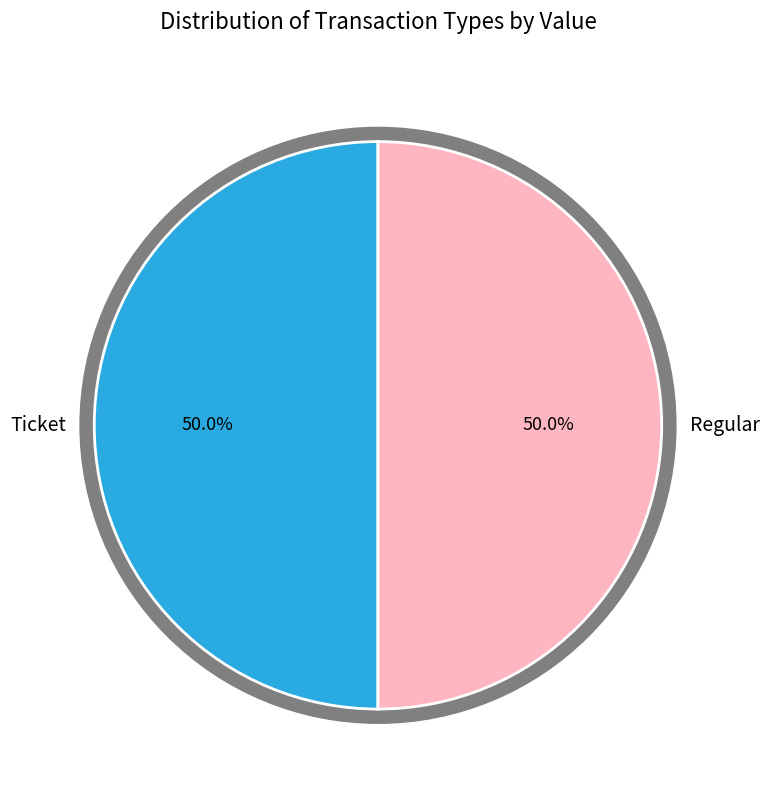

Which slice is the smallest?

Ticket (io_index=0)